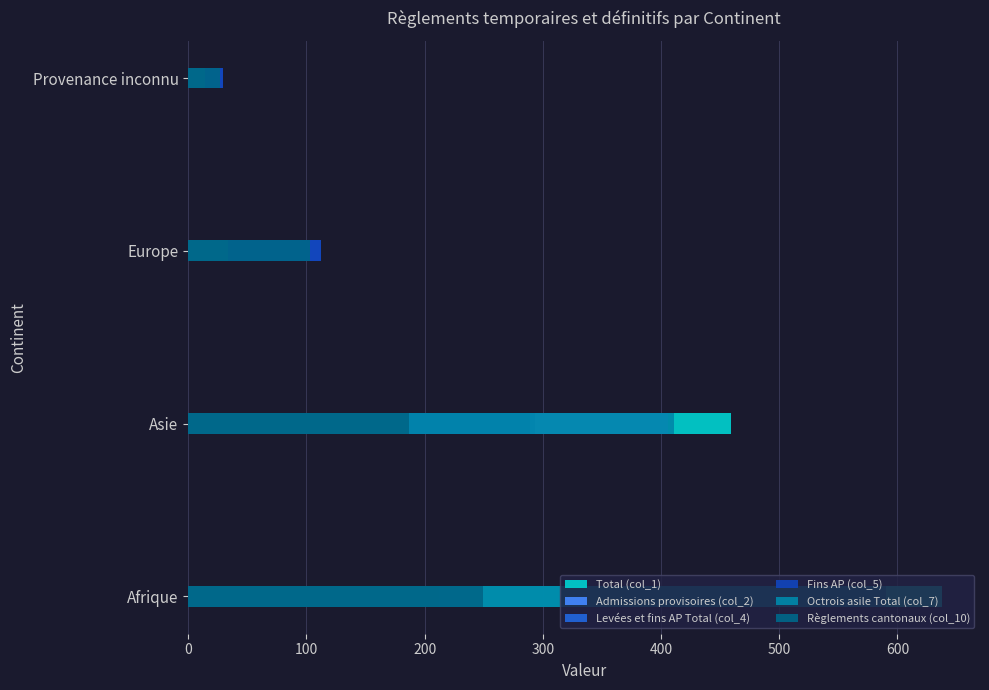

What is the total value across all series at 0?

2139